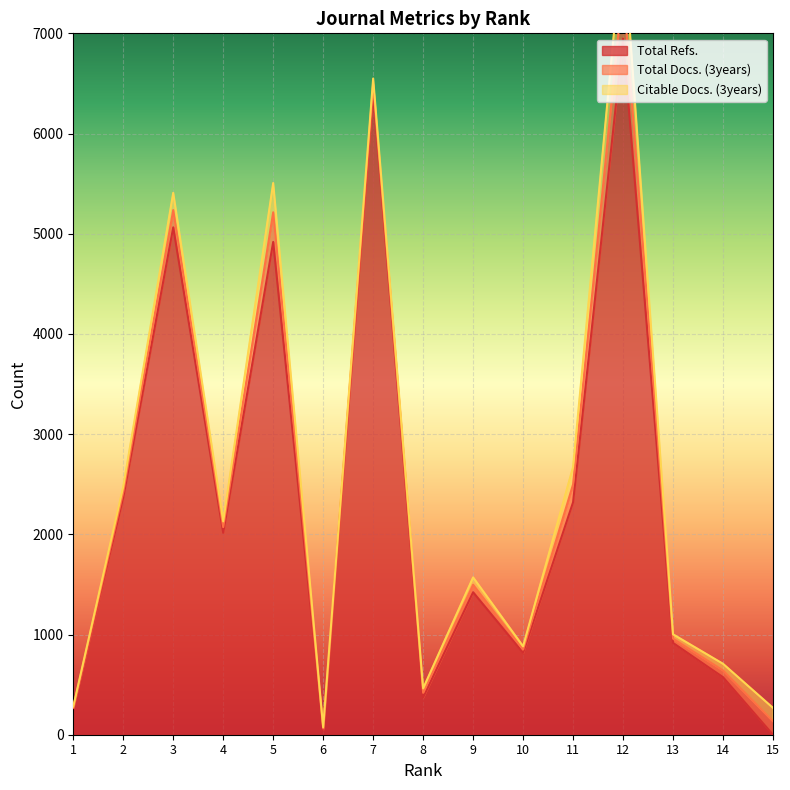

What are all the series names shown in the legend?

Total Refs., Total Docs. (3years), Citable Docs. (3years)